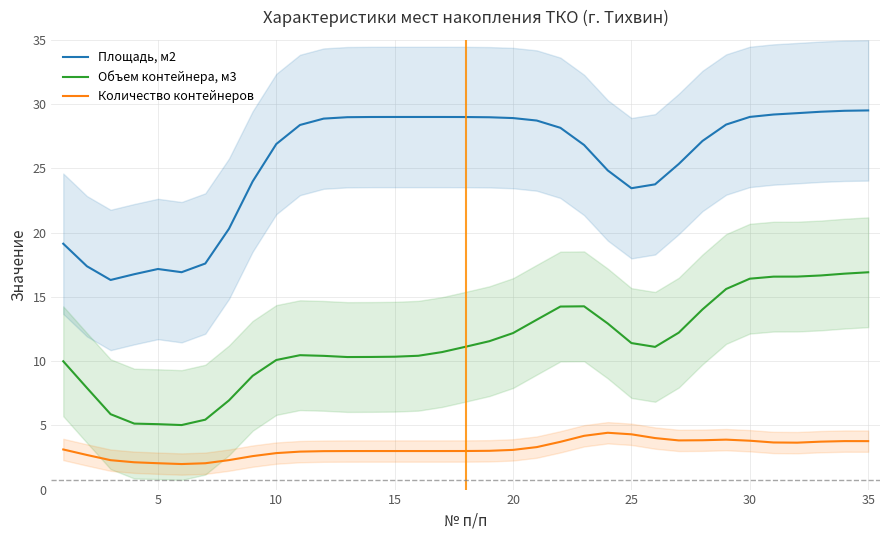

How many lines are shown in the chart?

3